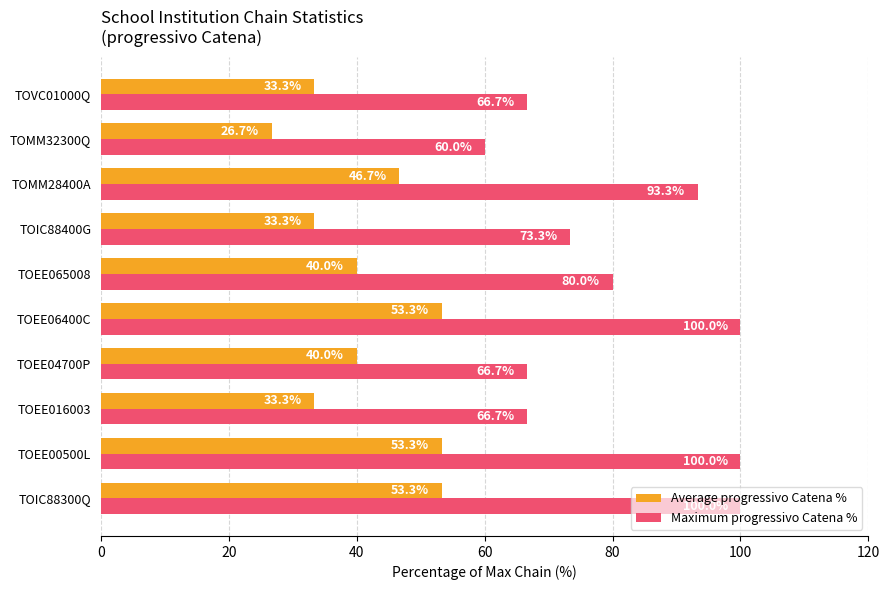

The Maximum progressivo Catena % series shows 91.4 at TOEE04700P. True or false?

False